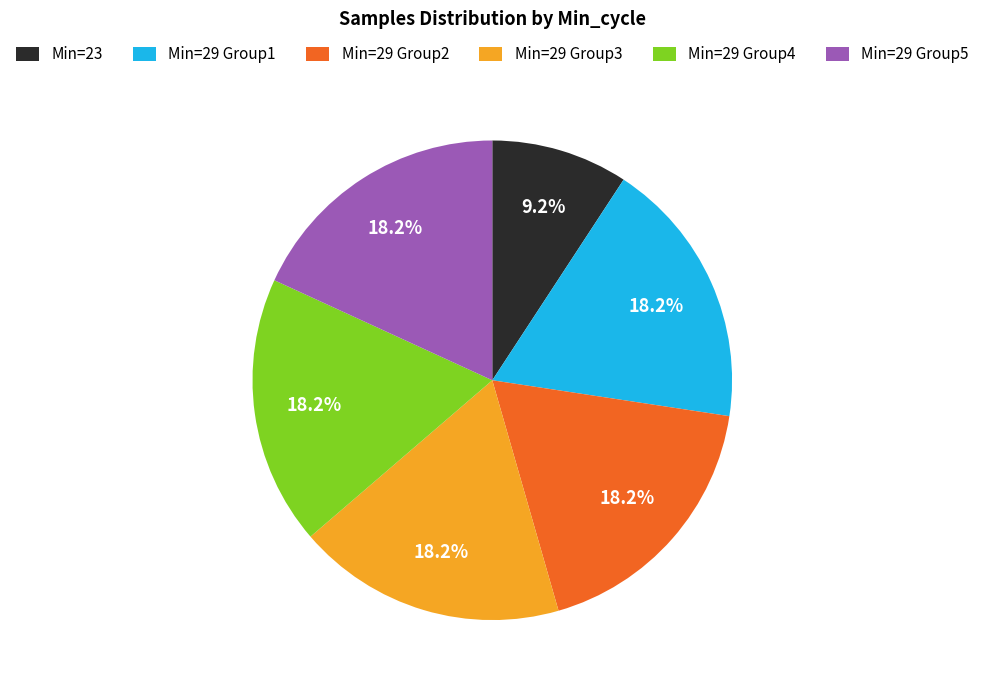

Count the number of slices in the pie.

6